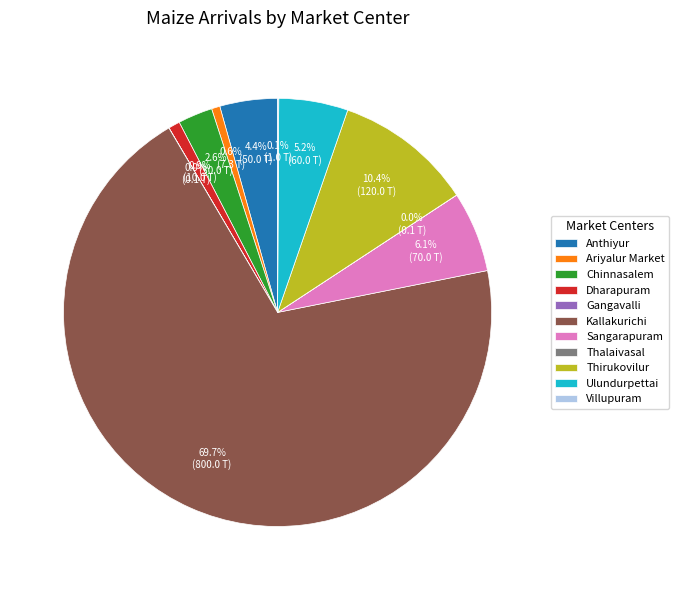

What percentage is the Chinnasalem slice, to the nearest percent?

3%